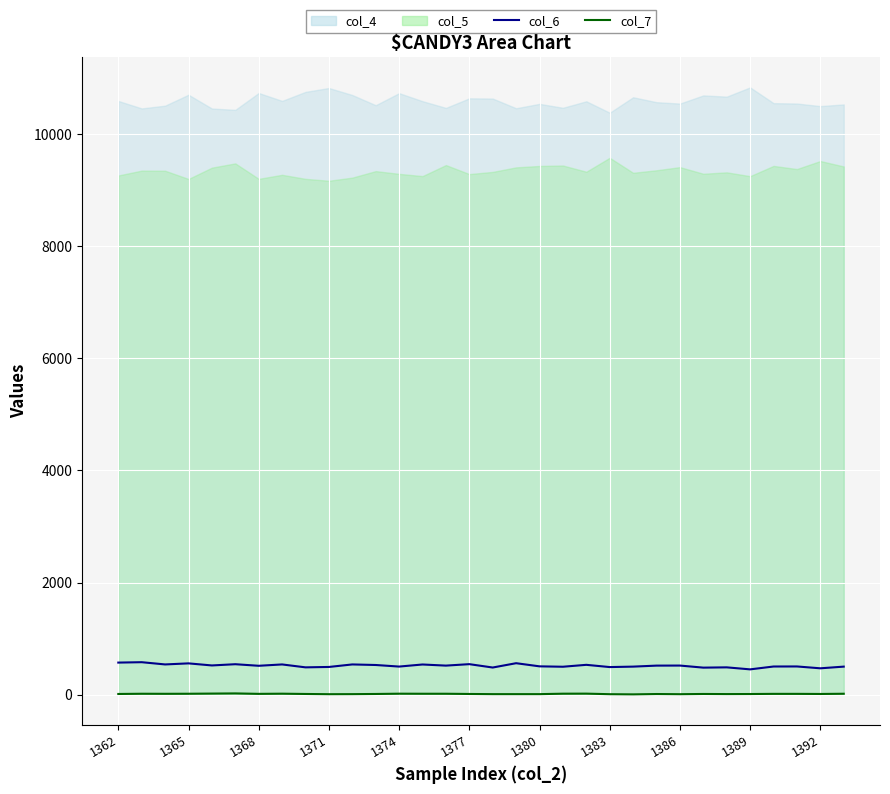

True or false: col_7 and col_6 cross at least once.

False